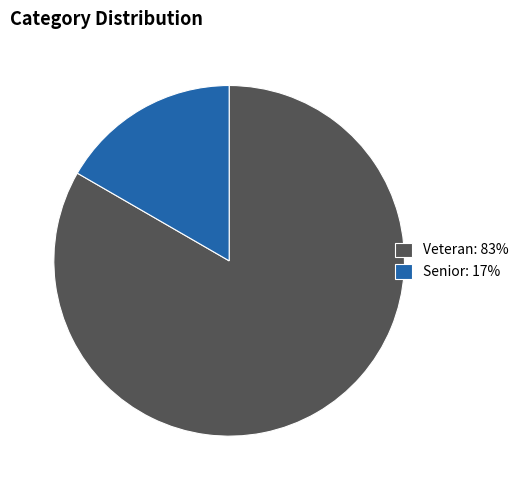

Is the sum of Veteran: 83% and Senior: 17% greater than half?

Yes